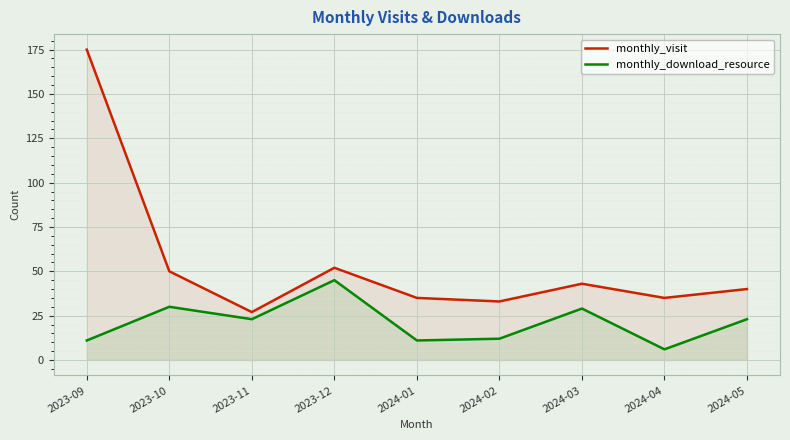

Which has a higher value, 2023-11 or 2023-10?

2023-10